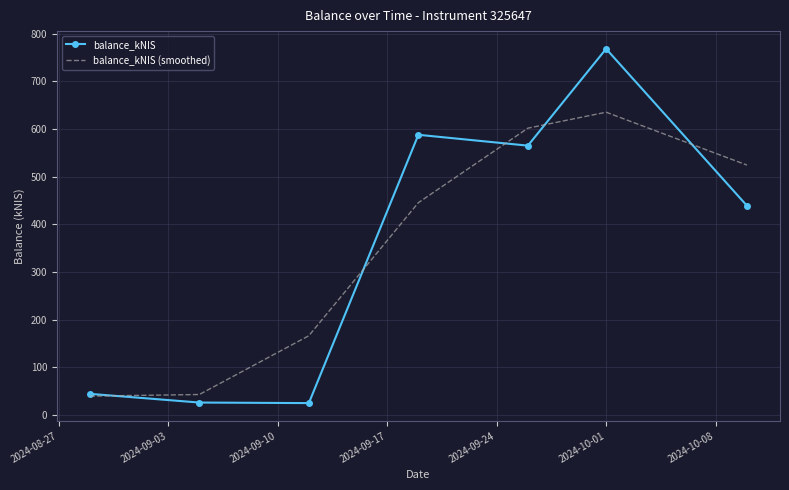

Which series ends up on top after the final intersection of balance_kNIS (smoothed) and balance_kNIS?

balance_kNIS (smoothed)